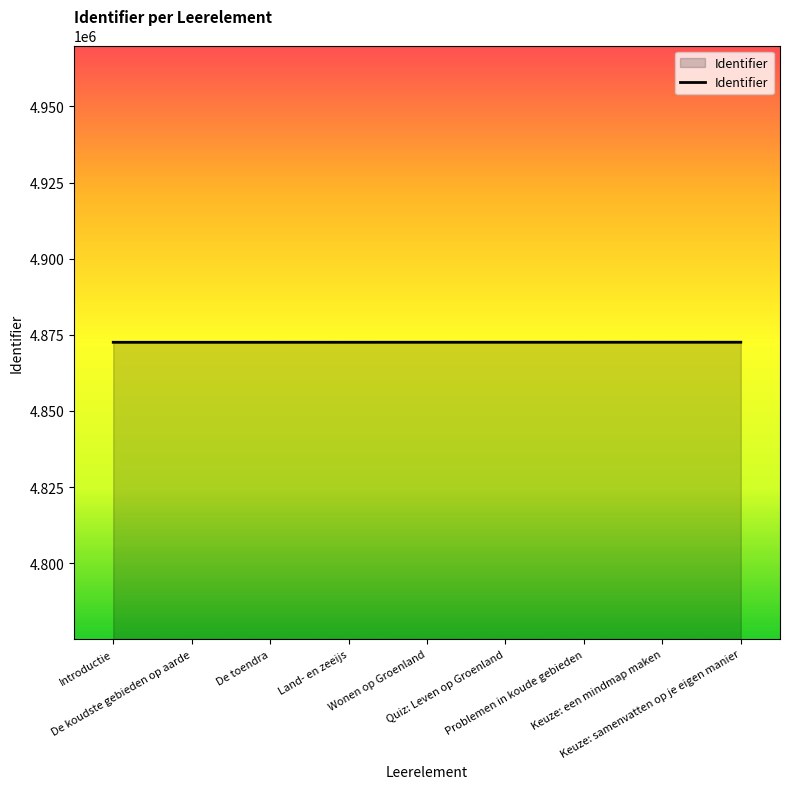

The chart shows a value of 1441429 at Keuze: samenvatten op je eigen manier. True or false?

False